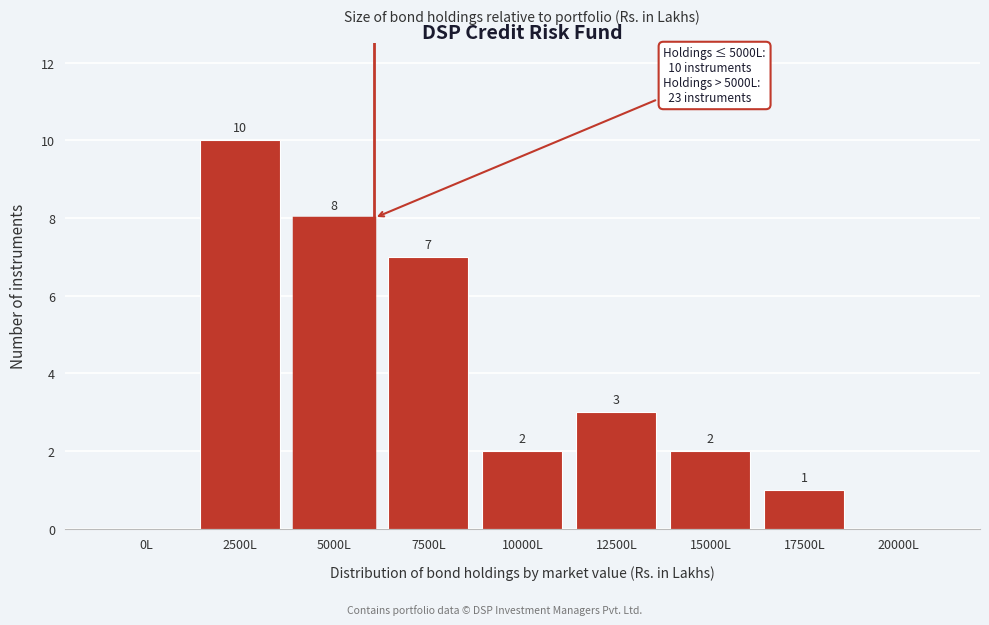

Reading right to left, extract all data points from this chart.

20000L=0	17500L=1	15000L=2	12500L=3	10000L=2	7500L=7	5000L=8	2500L=10	0L=0